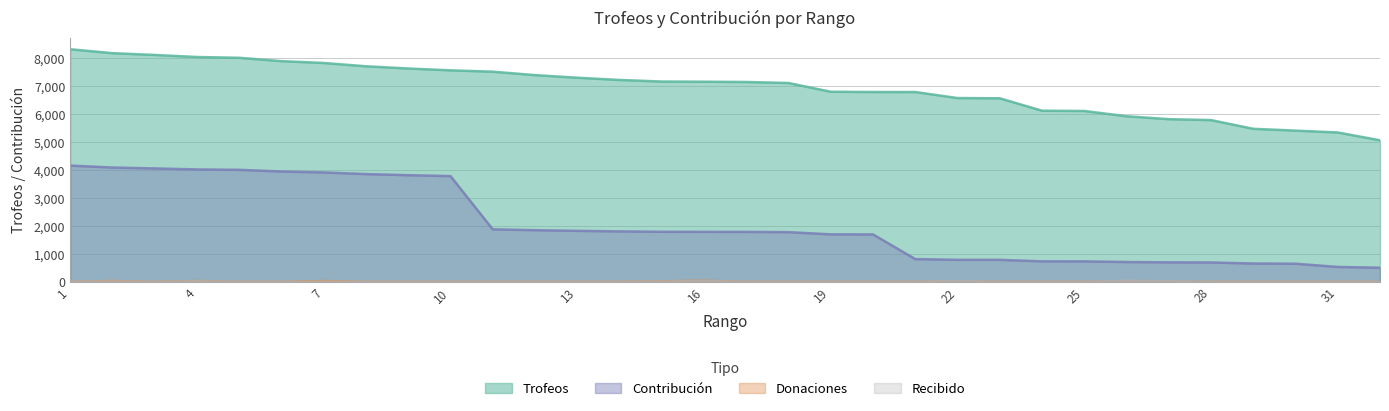

True or false: Recibido and Contribución intersect in this chart.

False